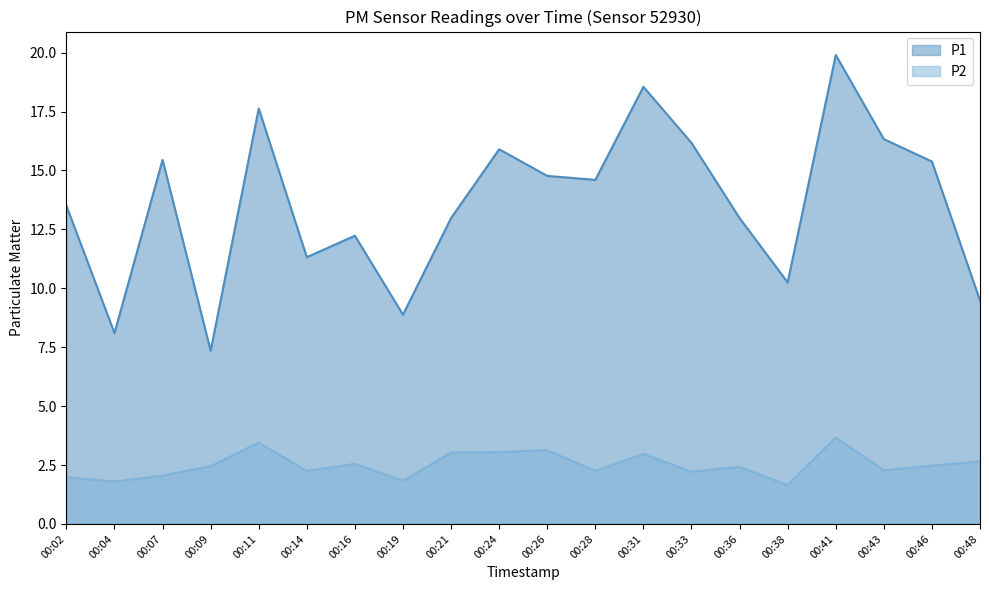

Which series changed the most between 00:07 and 00:19?

P1